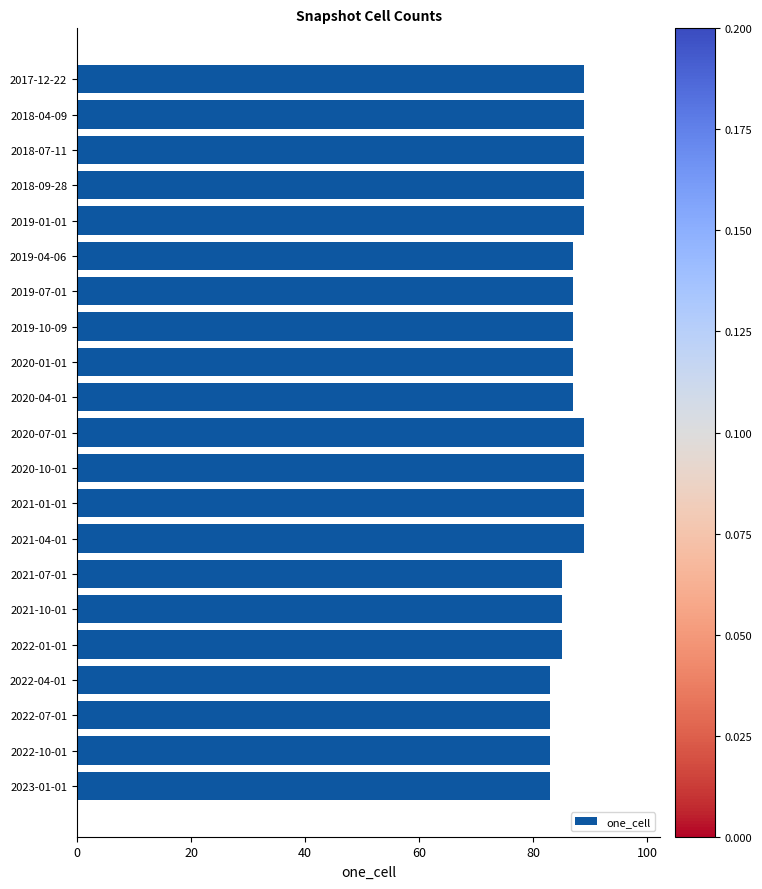

Count the values in the range 85 to 89.

17